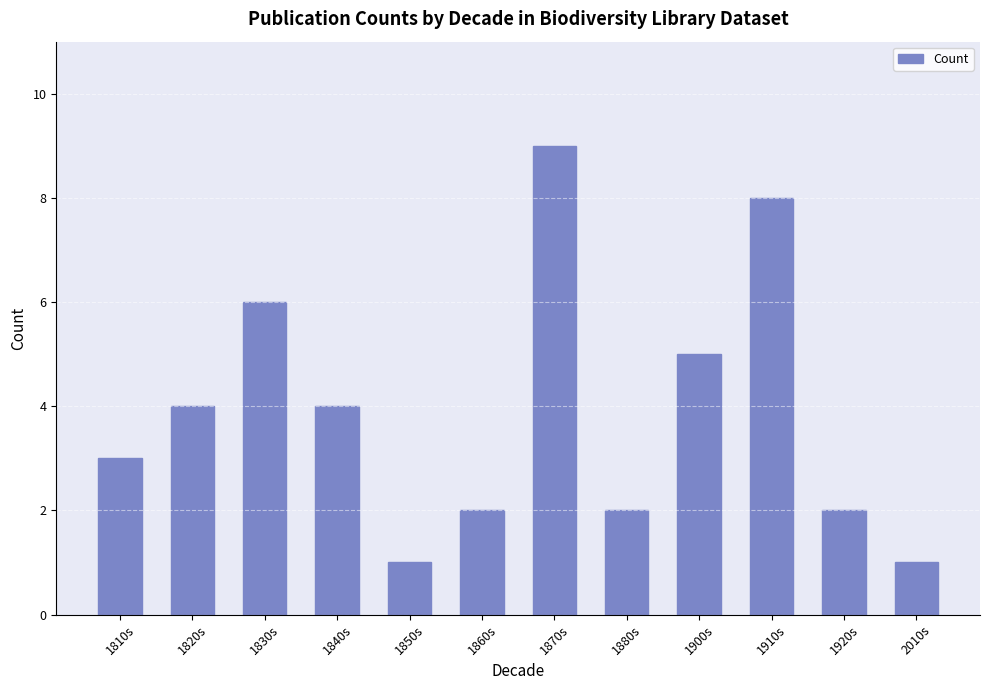

How many values are below 4?

6